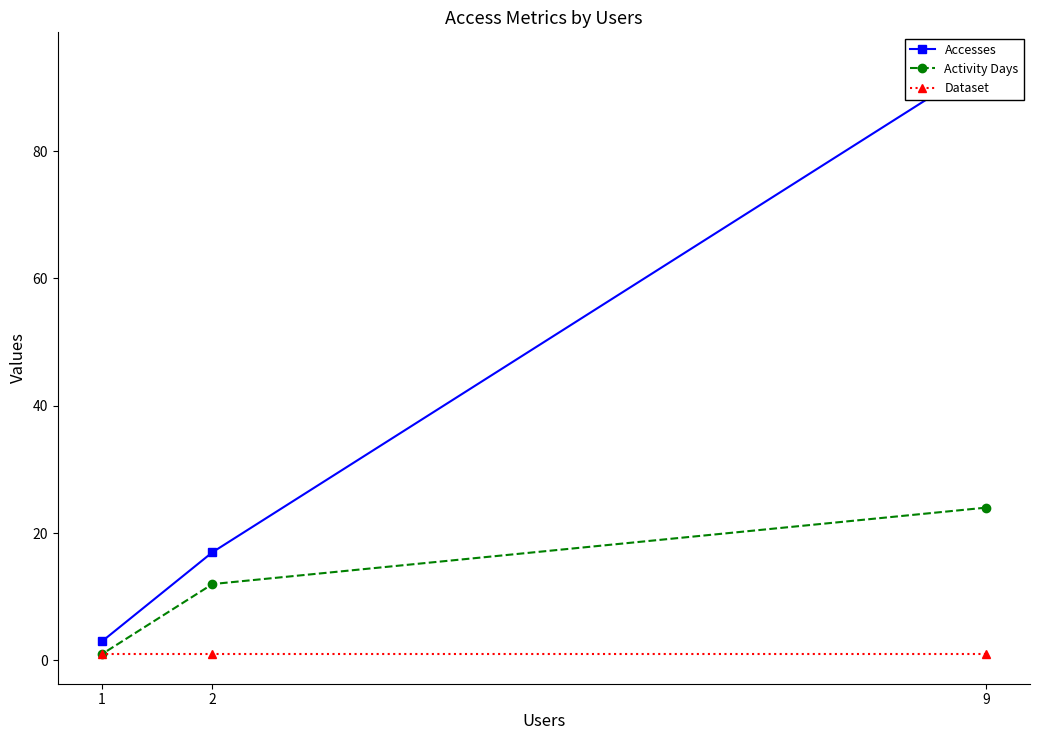

Is the value of Dataset at 2 greater than the value of Activity Days at 9?

No